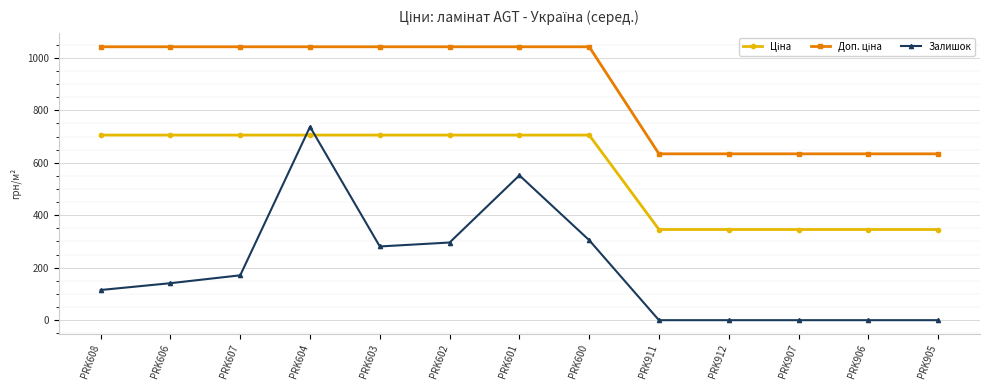

Which series has the largest range (max minus min)?

Залишок